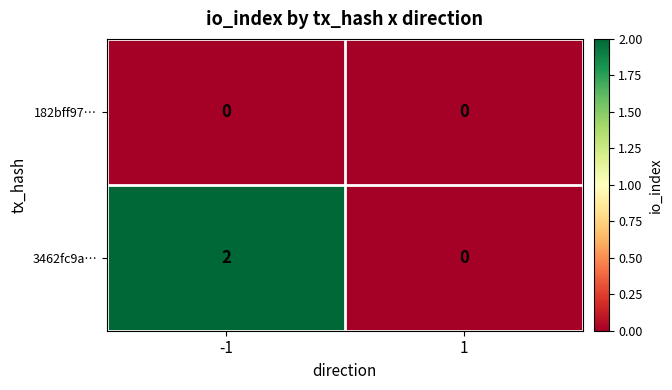

What is the maximum value shown in the chart?

2